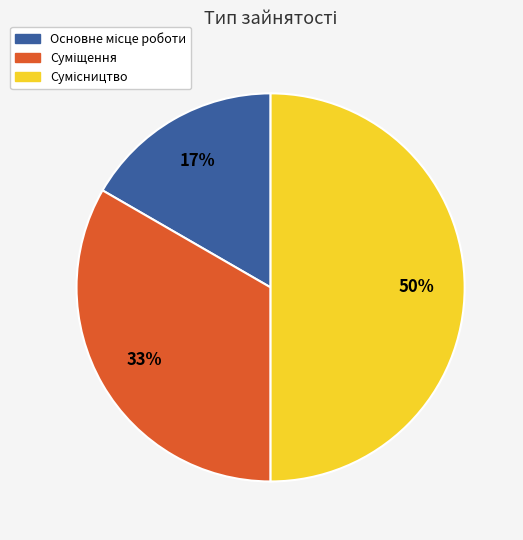

To the nearest percent, what is the average slice percentage?

33%